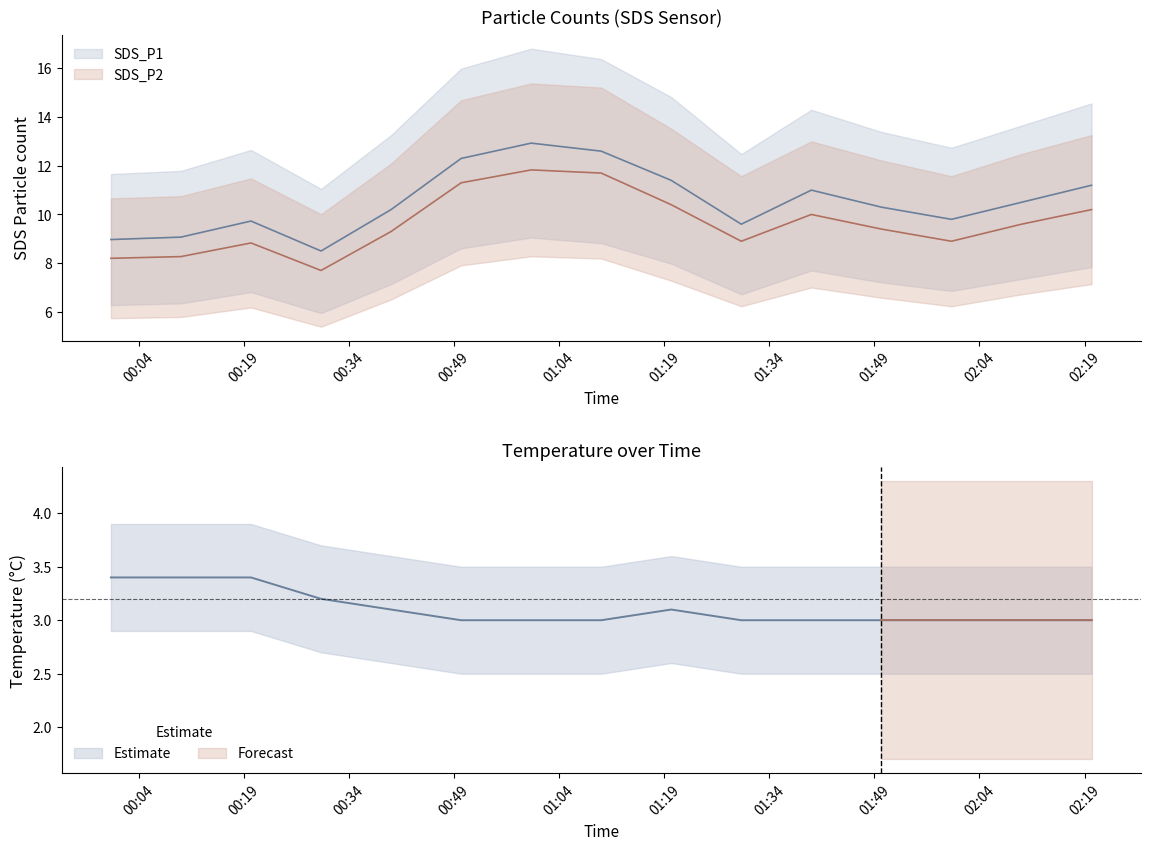

Is the value of SDS_P1 at 2021/05/08 00:00 greater than the value of SDS_P2 at 2021/05/08 00:00?

Yes